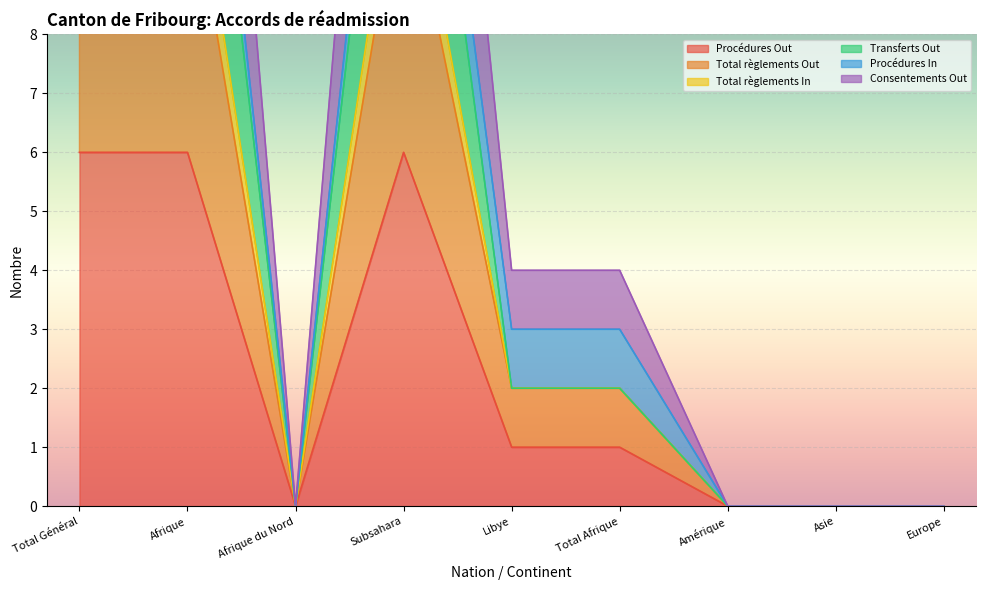

What is the difference between the second highest and second lowest values in the Transferts Out series?

12